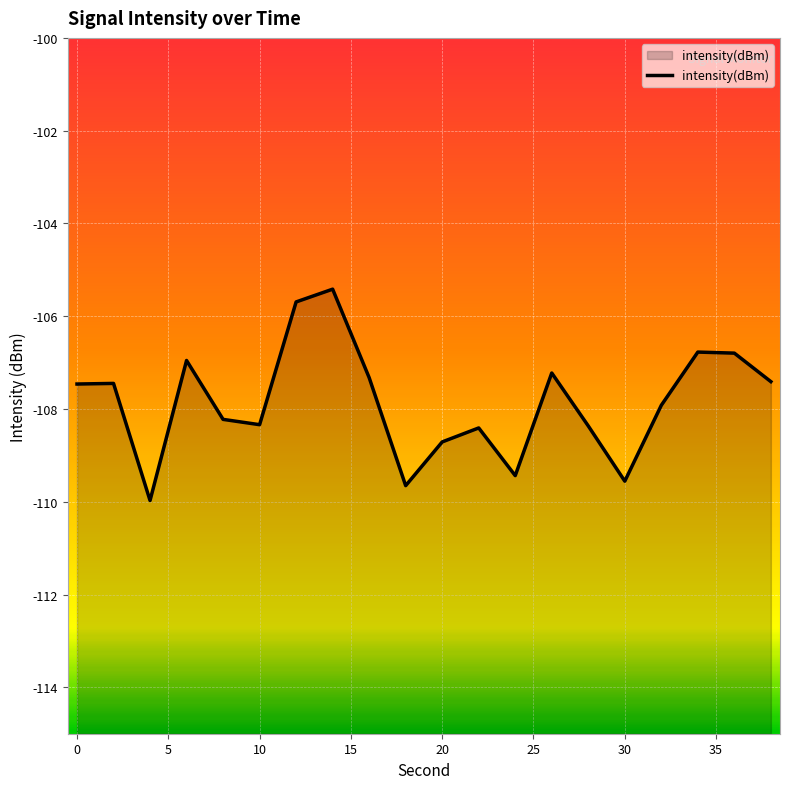

What is the average value?

-107.9